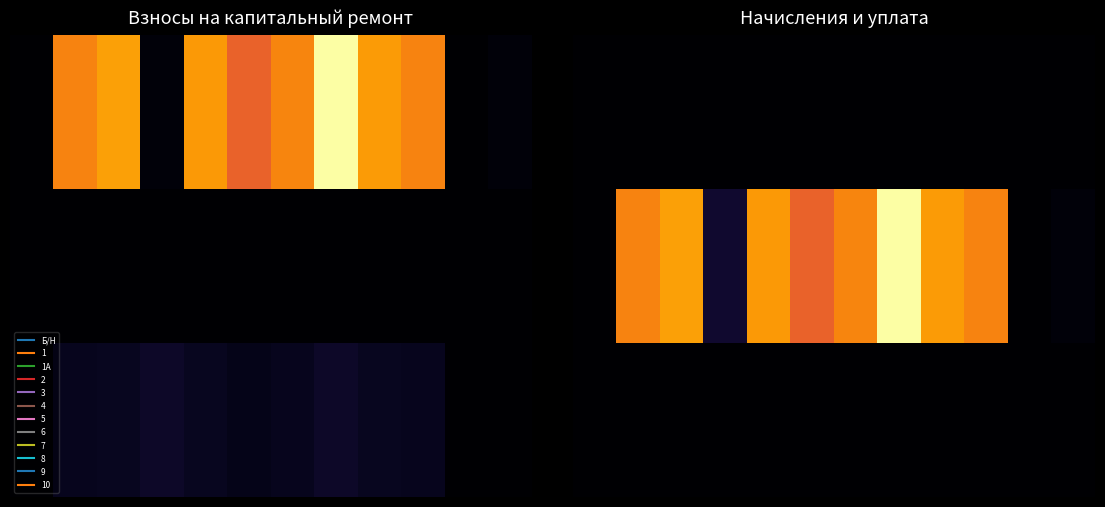

How many data points in 9 are above 1?

3